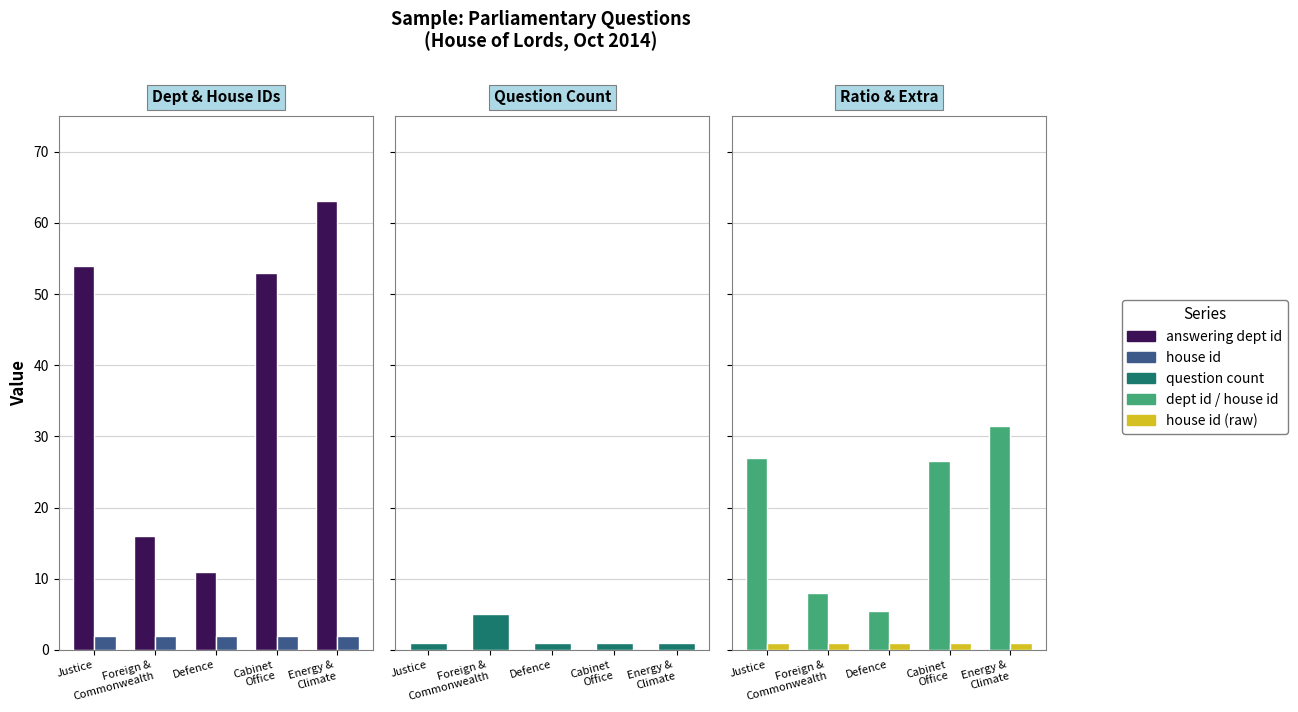

At which label does dept id / house id first exceed 26?

Justice